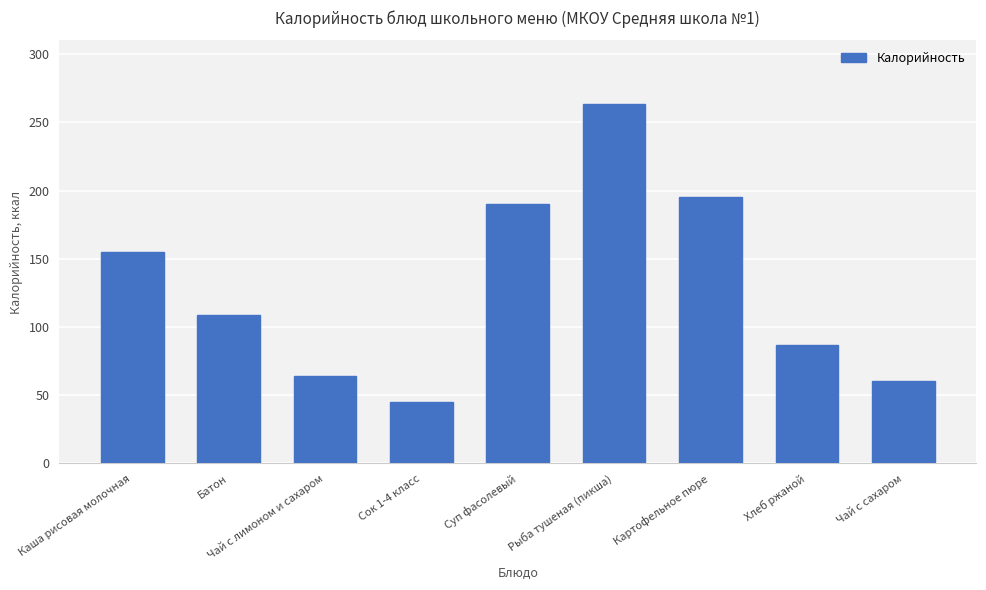

Is it true that the value at Чай с лимоном и сахаром is 39.2?

False